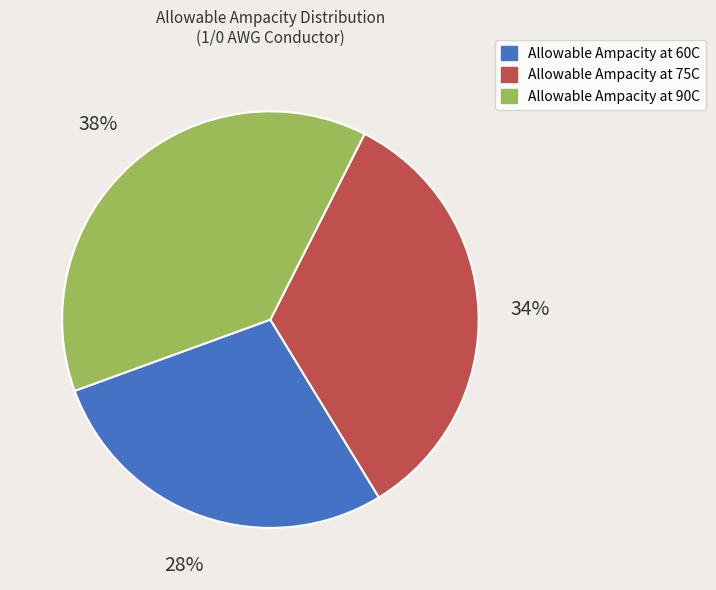

To the nearest percent, what is the difference between the largest and smallest slice percentages?

10%